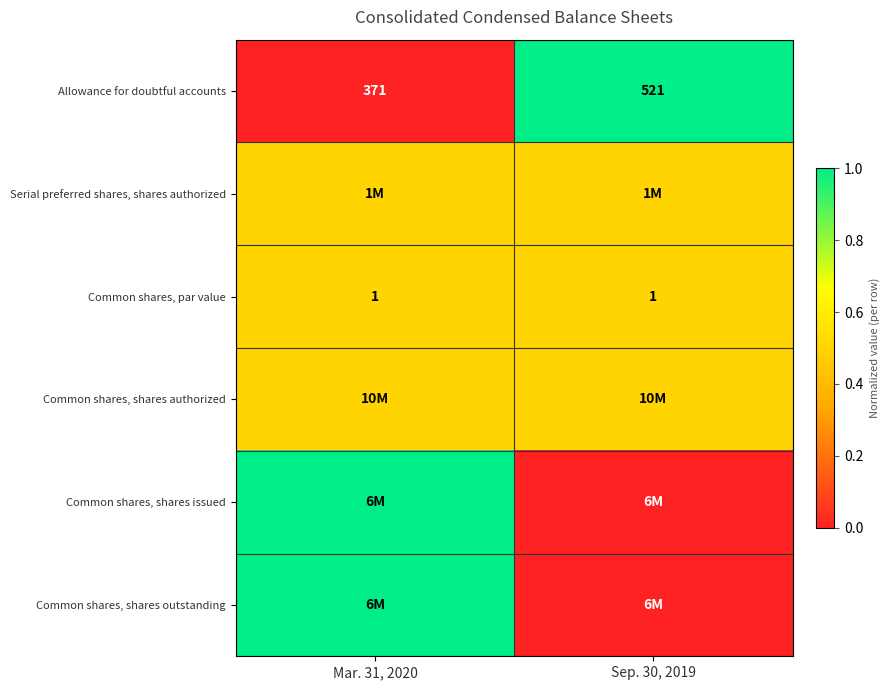

Which category has the lowest value across all series?

Mar. 31, 2020